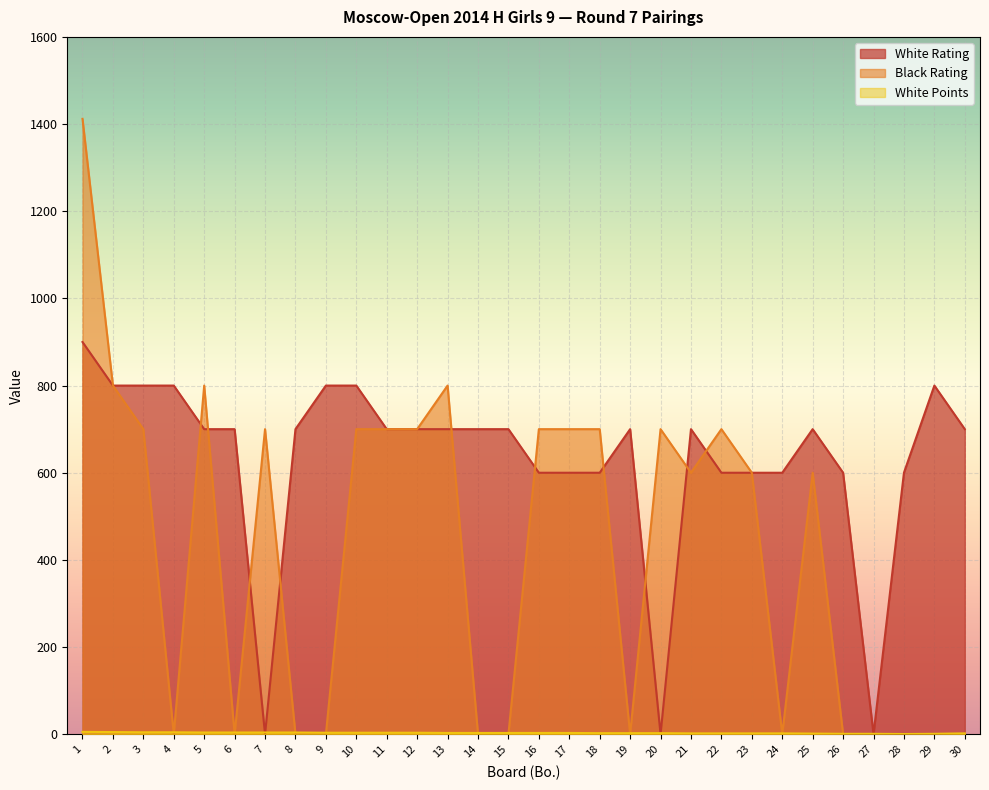

True or false: White Rating has more than 1 interior local peaks.

True